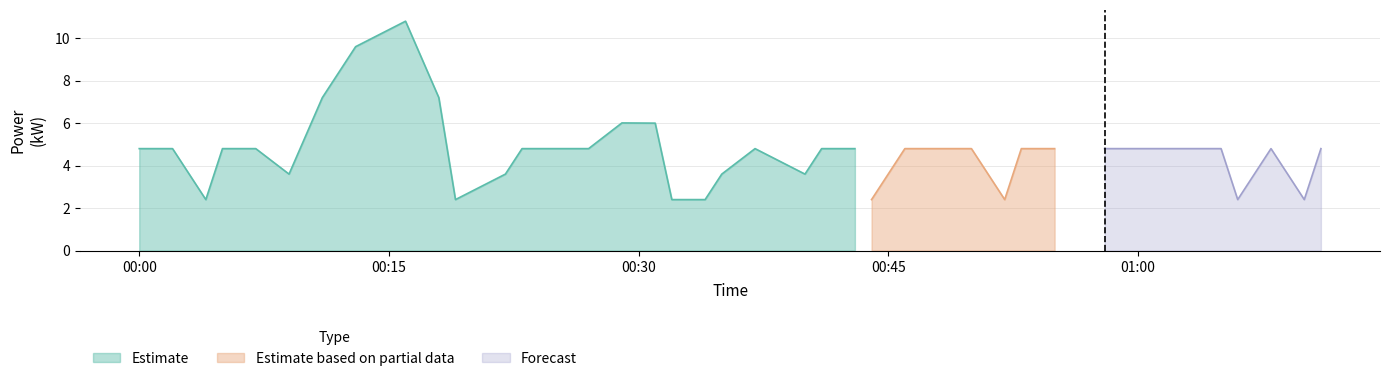

What is the greatest value displayed?

10.8